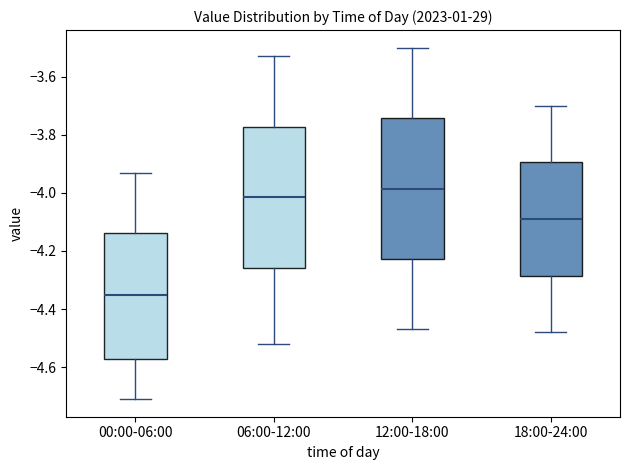

Which box has the highest median line?

12:00-18:00